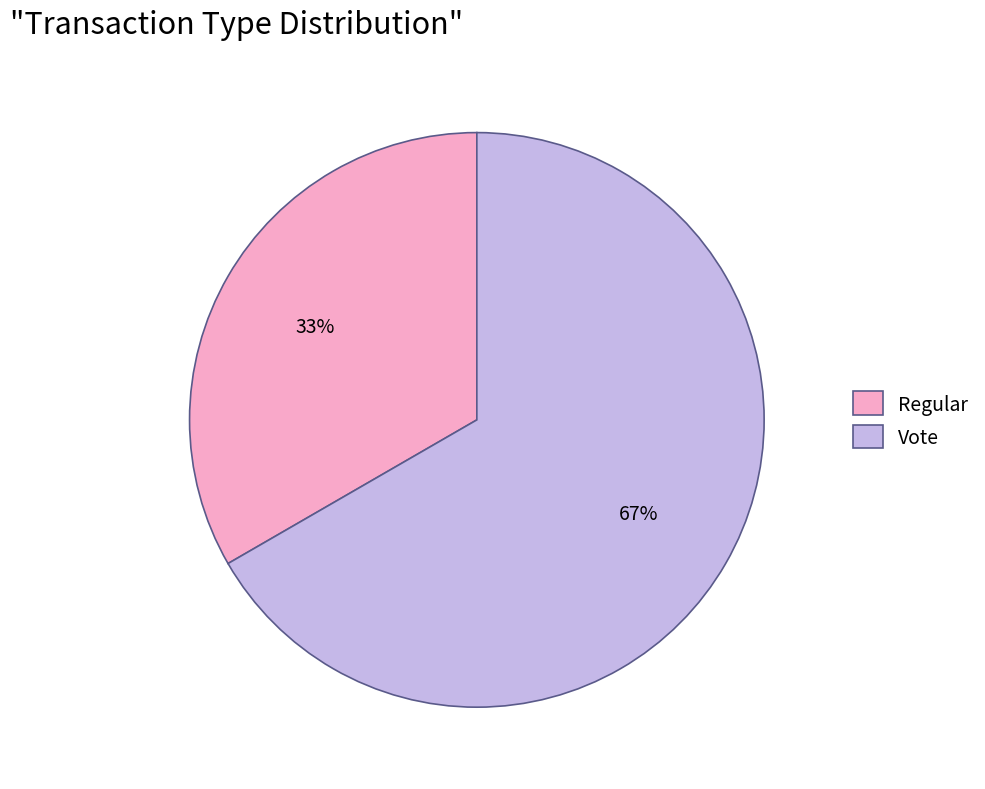

How many slices are in this pie chart?

2